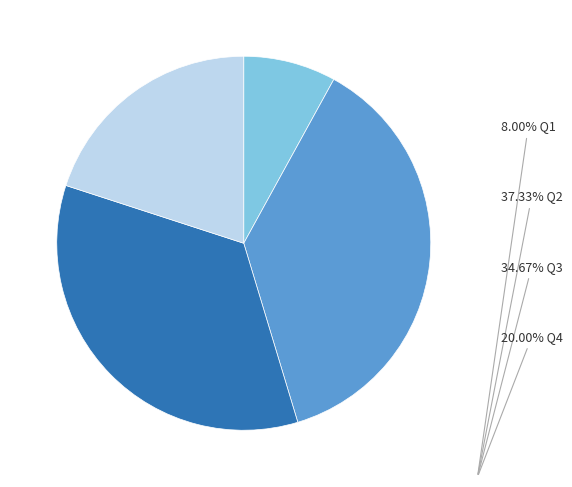

Does any single category account for the majority?

No